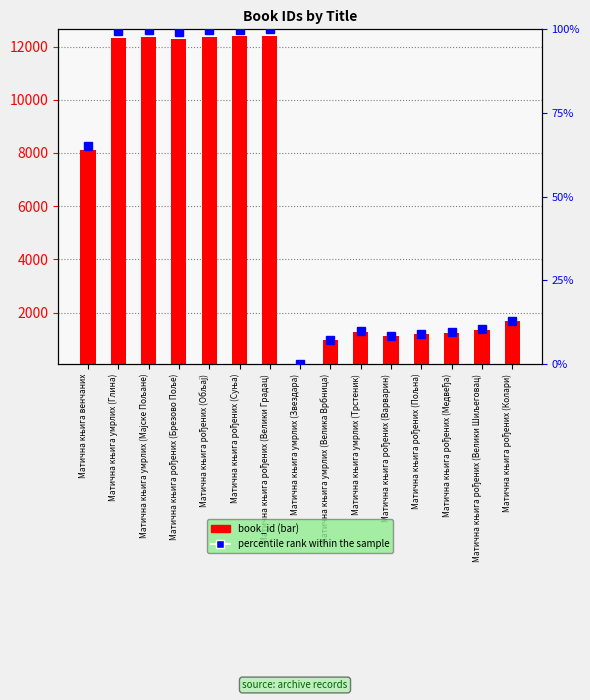

Reading right to left, list all the values displayed in this chart.

book_id: 1668.0	1351.0	1236.0	1185.0	1103.0	1272.0	968.0	72.0	12399.0	12381.0	12371.0	12295.0	12359.0	12321.0	8094.0
percentile rank within the sample: 12.9	10.4	9.4	9.0	8.4	9.7	7.3	0.0	100.0	99.9	99.8	99.2	99.7	99.4	65.1